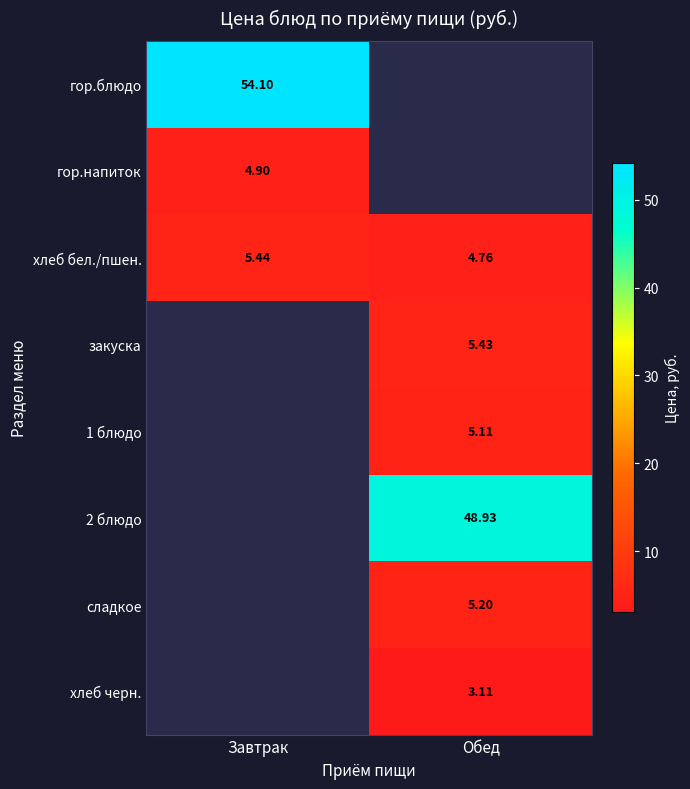

At which category is the sum across all series the highest?

Обед